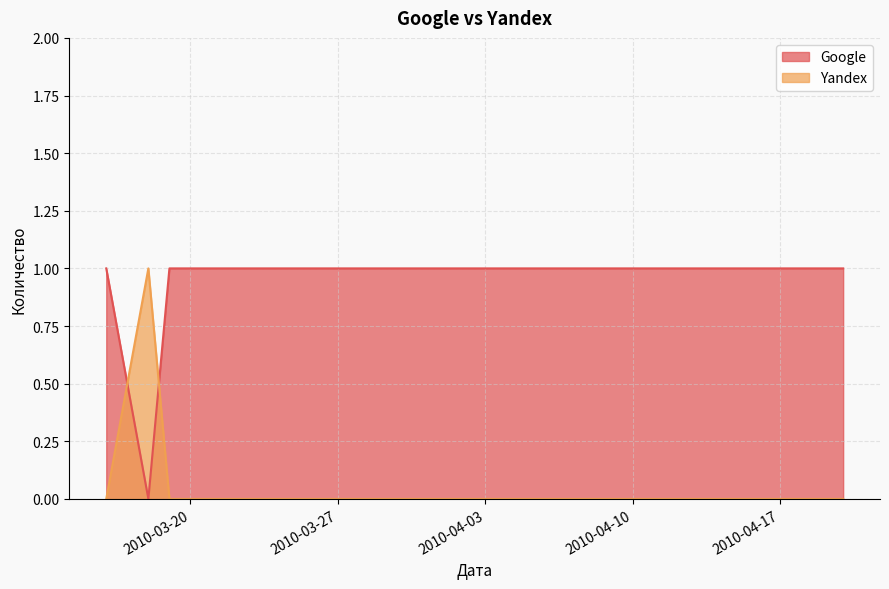

What is the difference between the highest and lowest values at 2010-03-16?

1